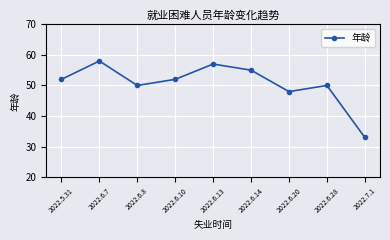

What is the sum of the values at 2022.6.20 and 2022.6.14?

103